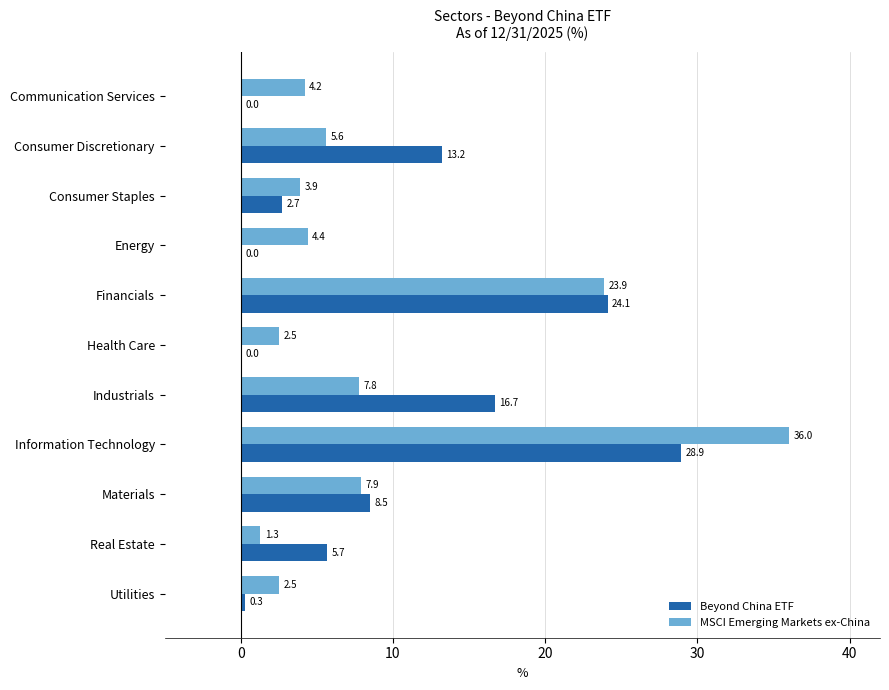

Which series has the largest total across all categories?

Beyond China ETF